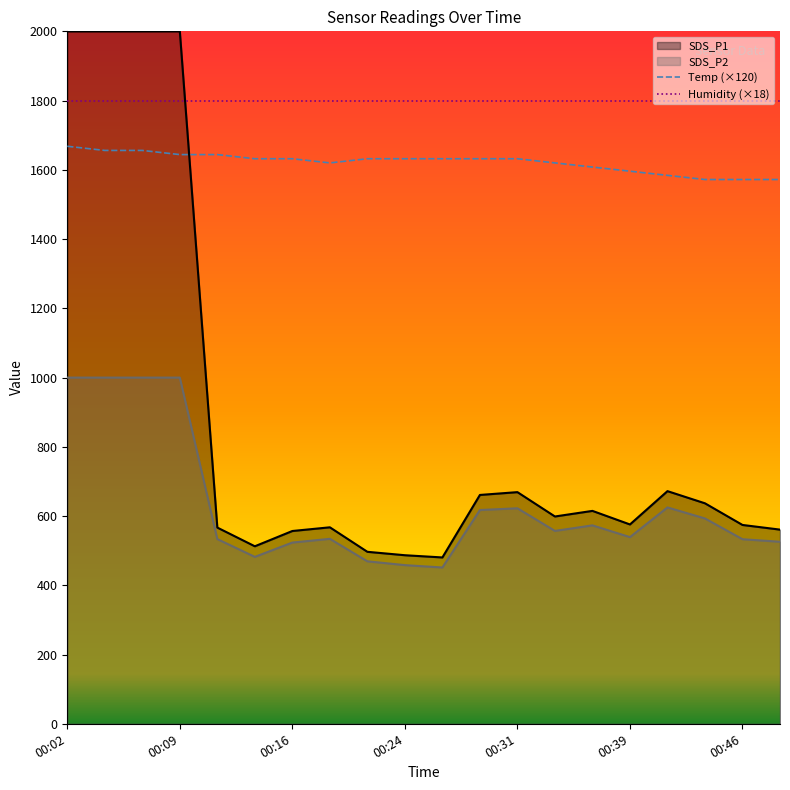

True or false: Temp (×120) and Humidity (×18) cross at least once.

False